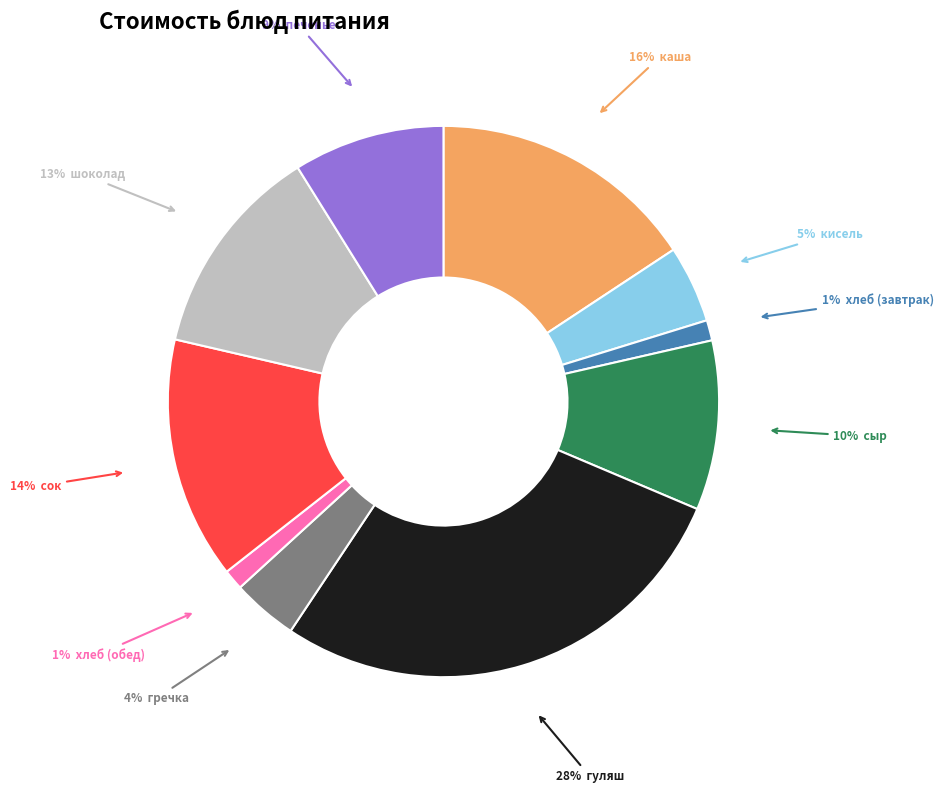

To the nearest percent, what is the difference between the largest and smallest slice percentages?

27%